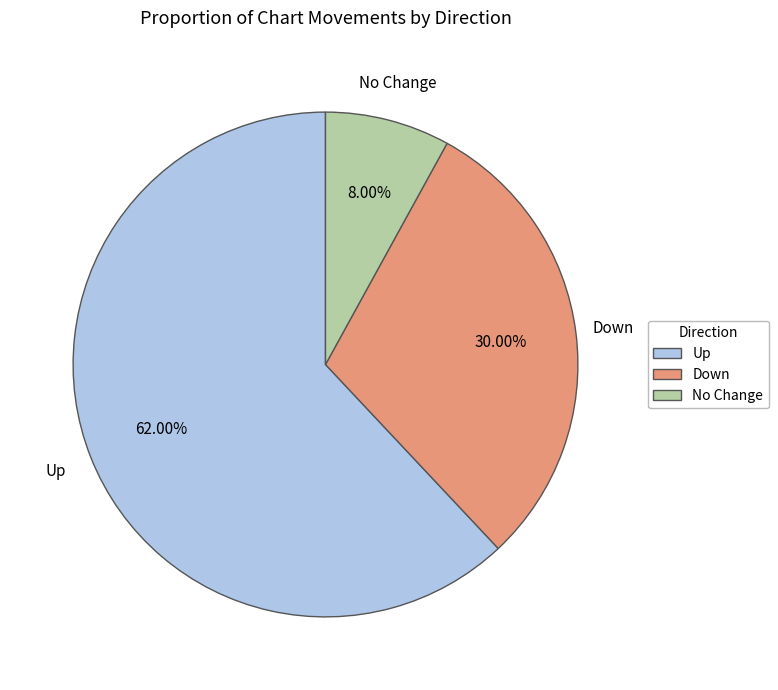

How many slices are in this pie chart?

3